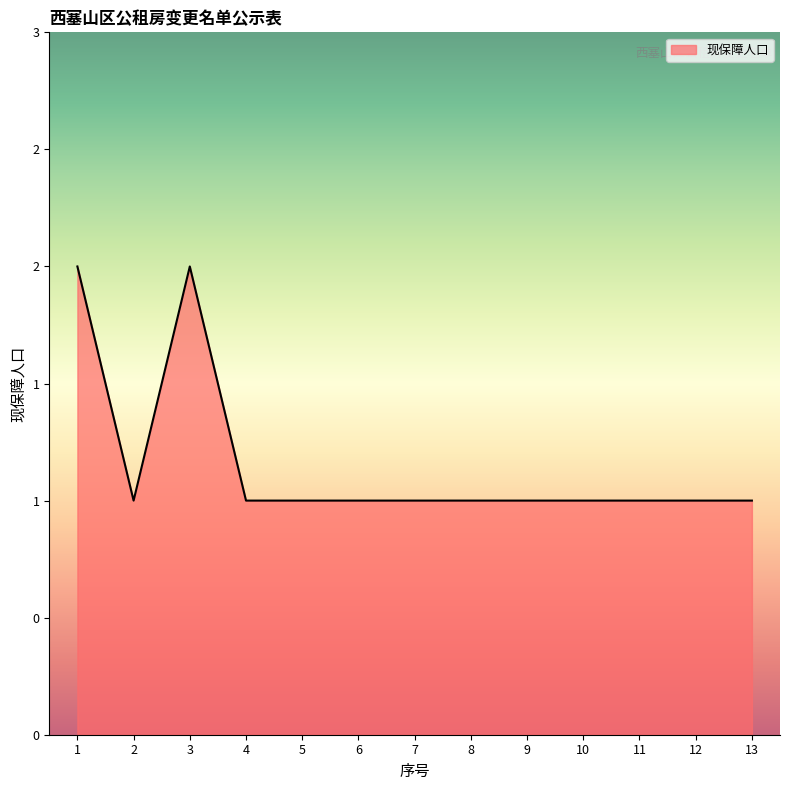

What is the value of the 10th point from the left?

1